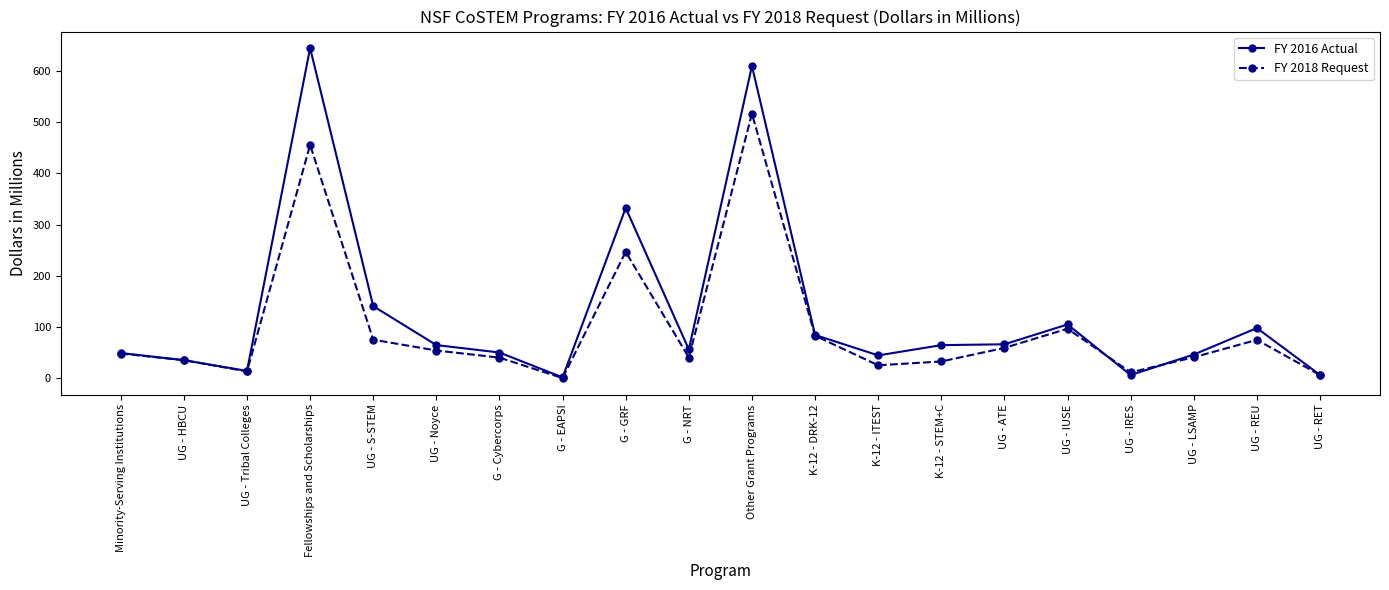

List the series in order of their peak value, highest first.

FY 2016 Actual, FY 2018 Request